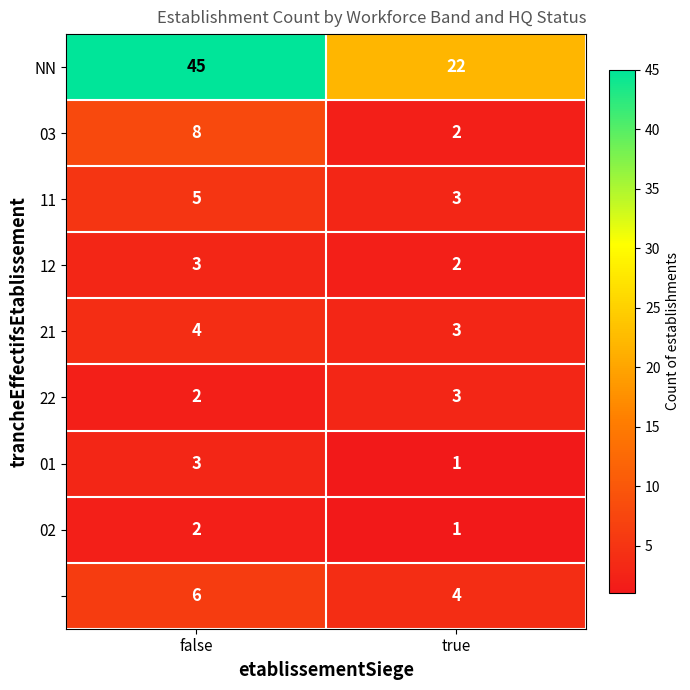

At which category does the chart reach its minimum across all series?

true